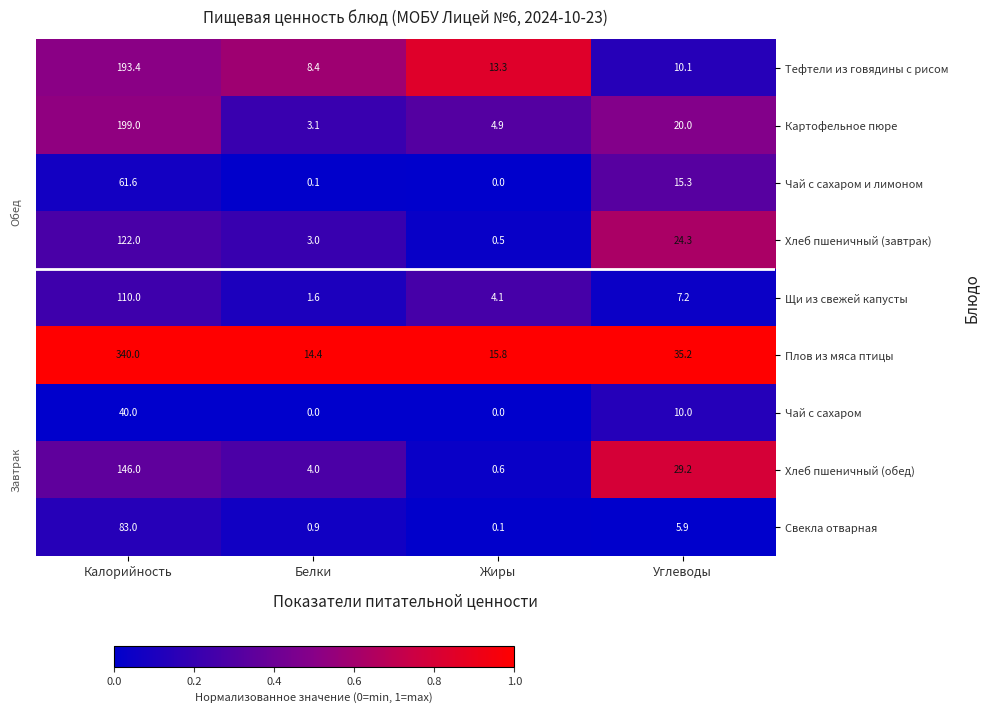

Where is Чай с сахаром и лимоном nearest to the value 30?

Углеводы